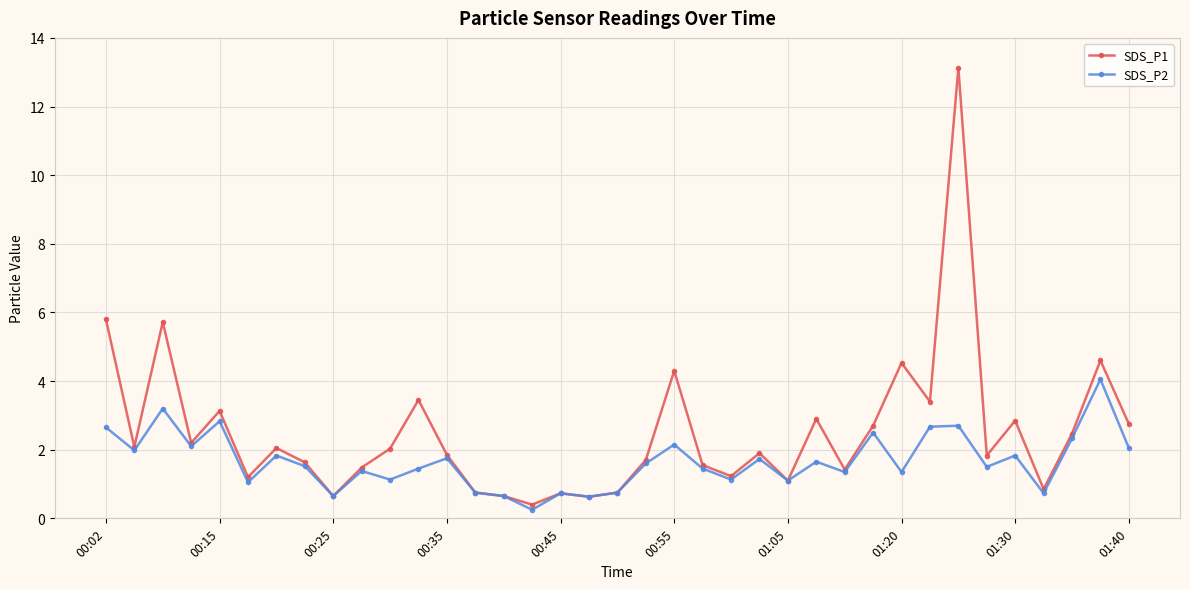

Which series has the largest range (max minus min)?

SDS_P1